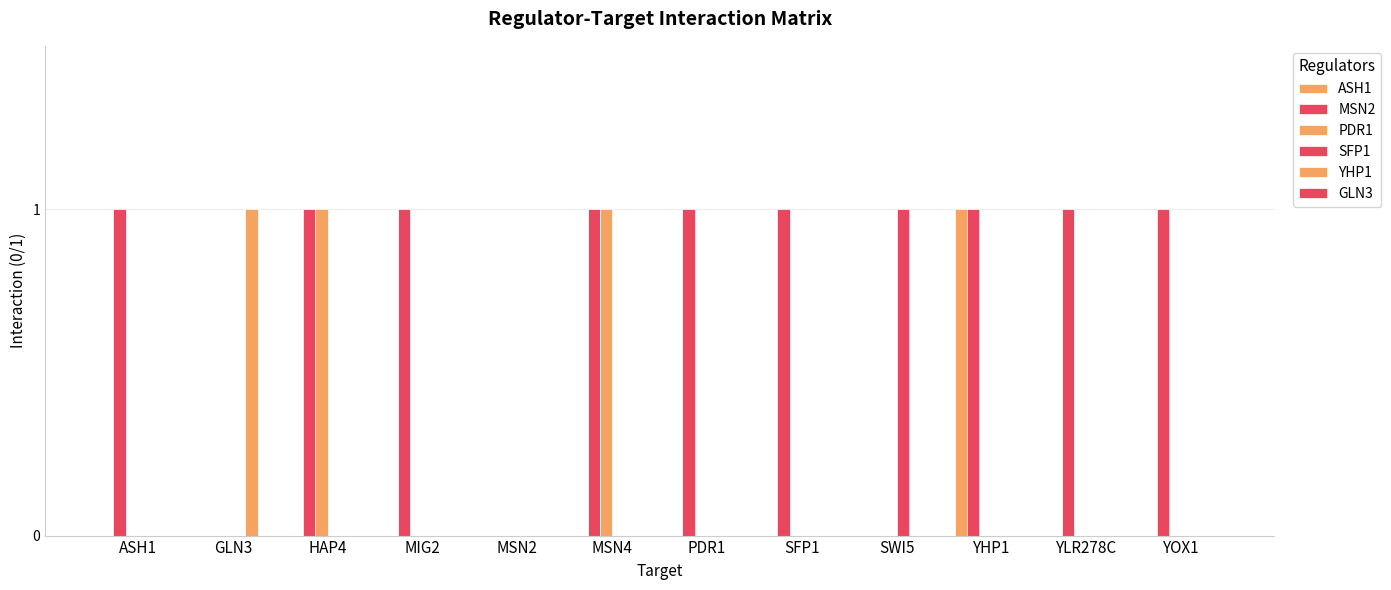

Which series has the largest total across all categories?

MSN2